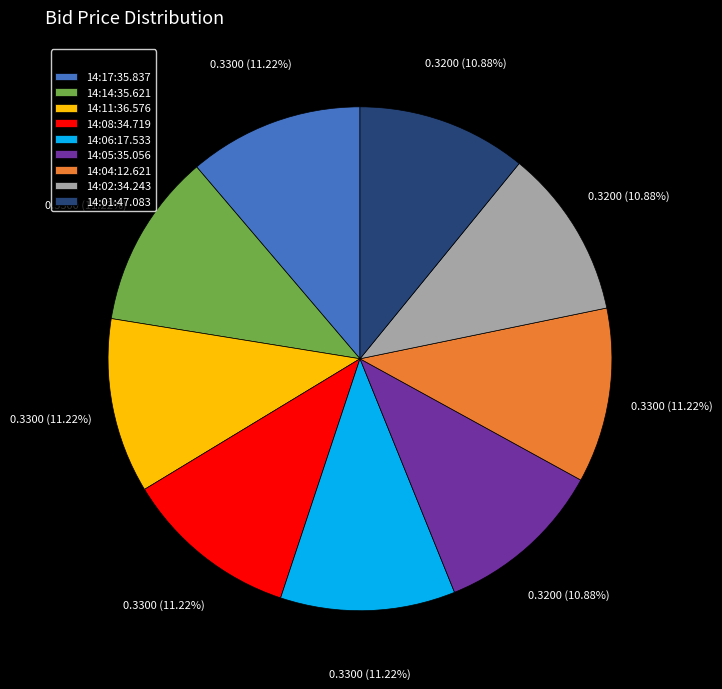

How much of the chart is everything except 14:02:34.243?

89.1%